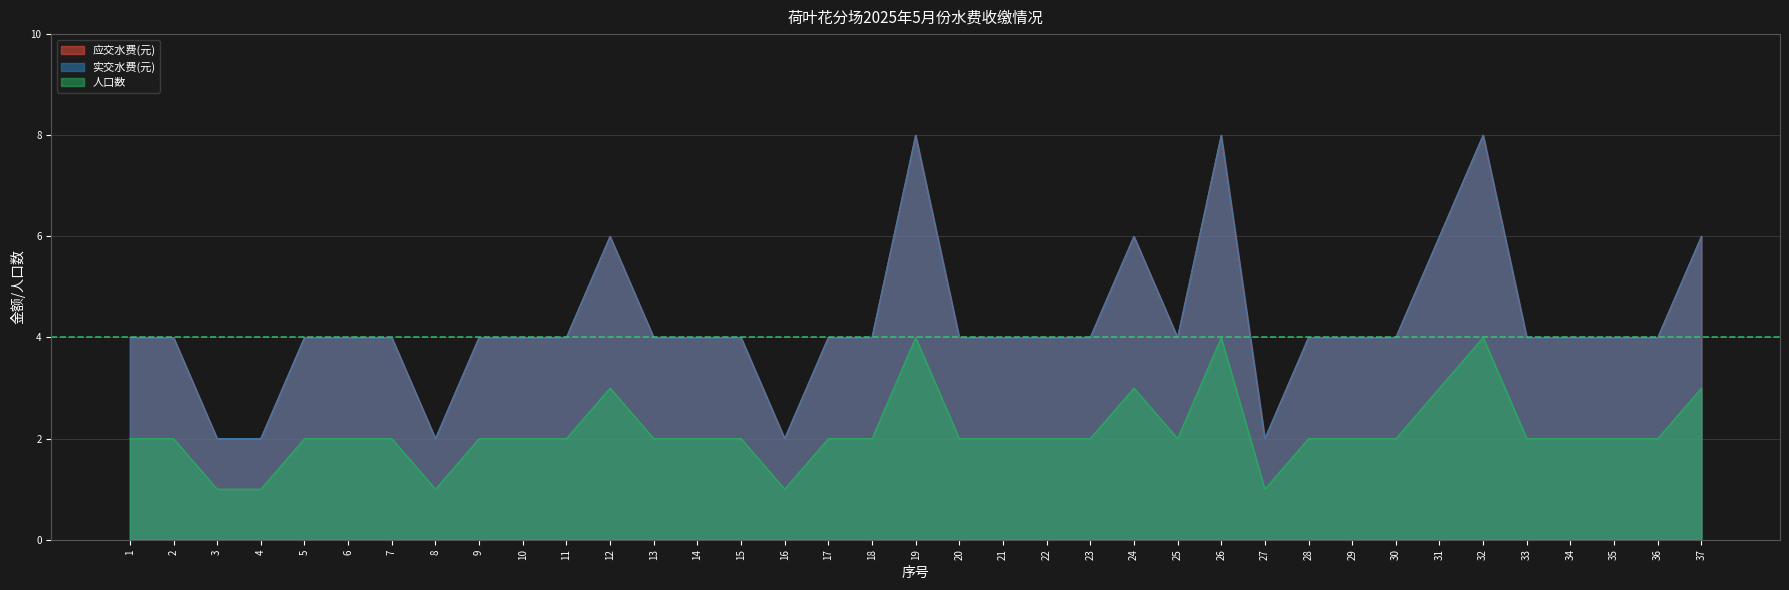

What is the minimum value for 实交水费(元)?

2